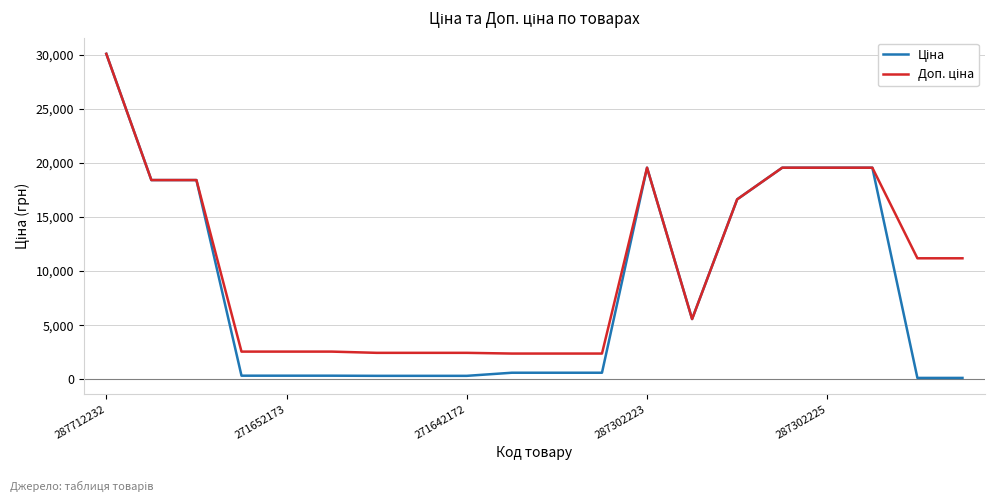

Does the chart have visible grid lines?

Yes